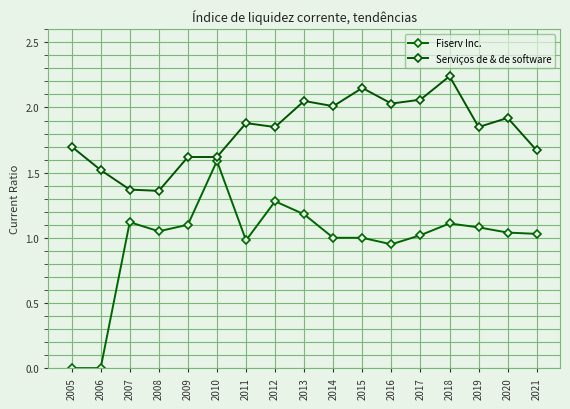

What is the difference between the highest and lowest values at 2007?

0.2